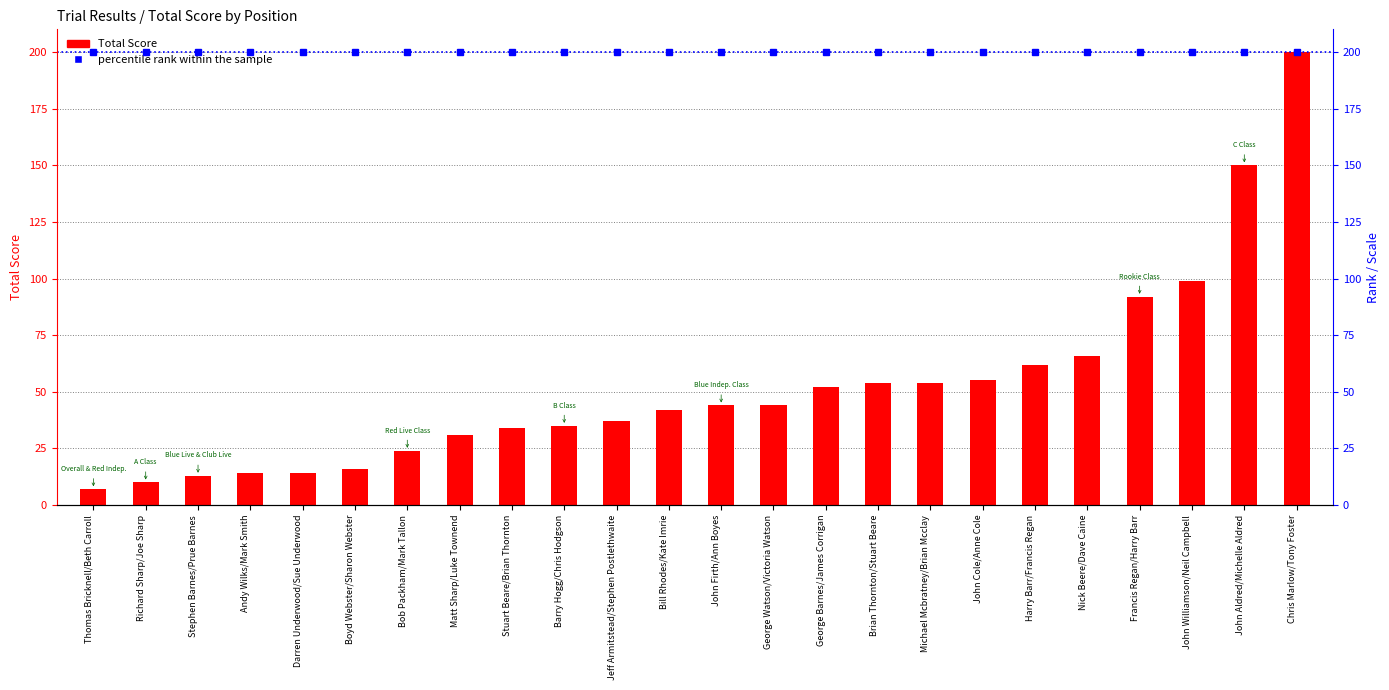

Reading right to left, list all the values displayed in this chart.

Total Score: 200	150	99	92	66	62	55	54	54	52	44	44	42	37	35	34	31	24	16	14	14	13	10	7
percentile rank within the sample: 200	200	200	200	200	200	200	200	200	200	200	200	200	200	200	200	200	200	200	200	200	200	200	200